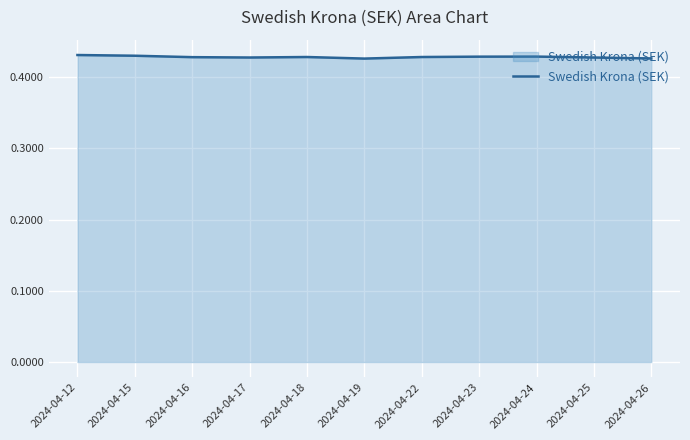

Is it true that the value at 2024-04-15 is 0.1?

False